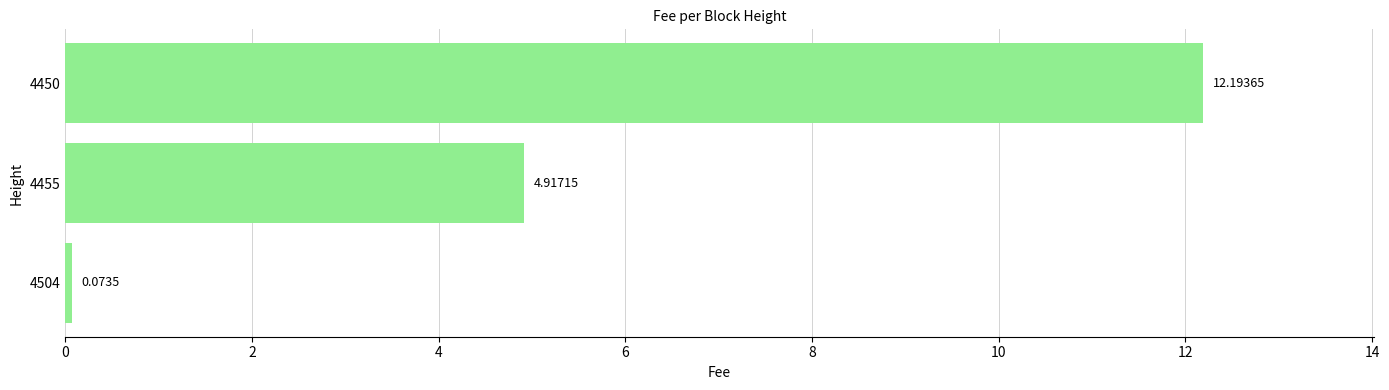

What is the change in value from 4455 to 4450?

+7.3